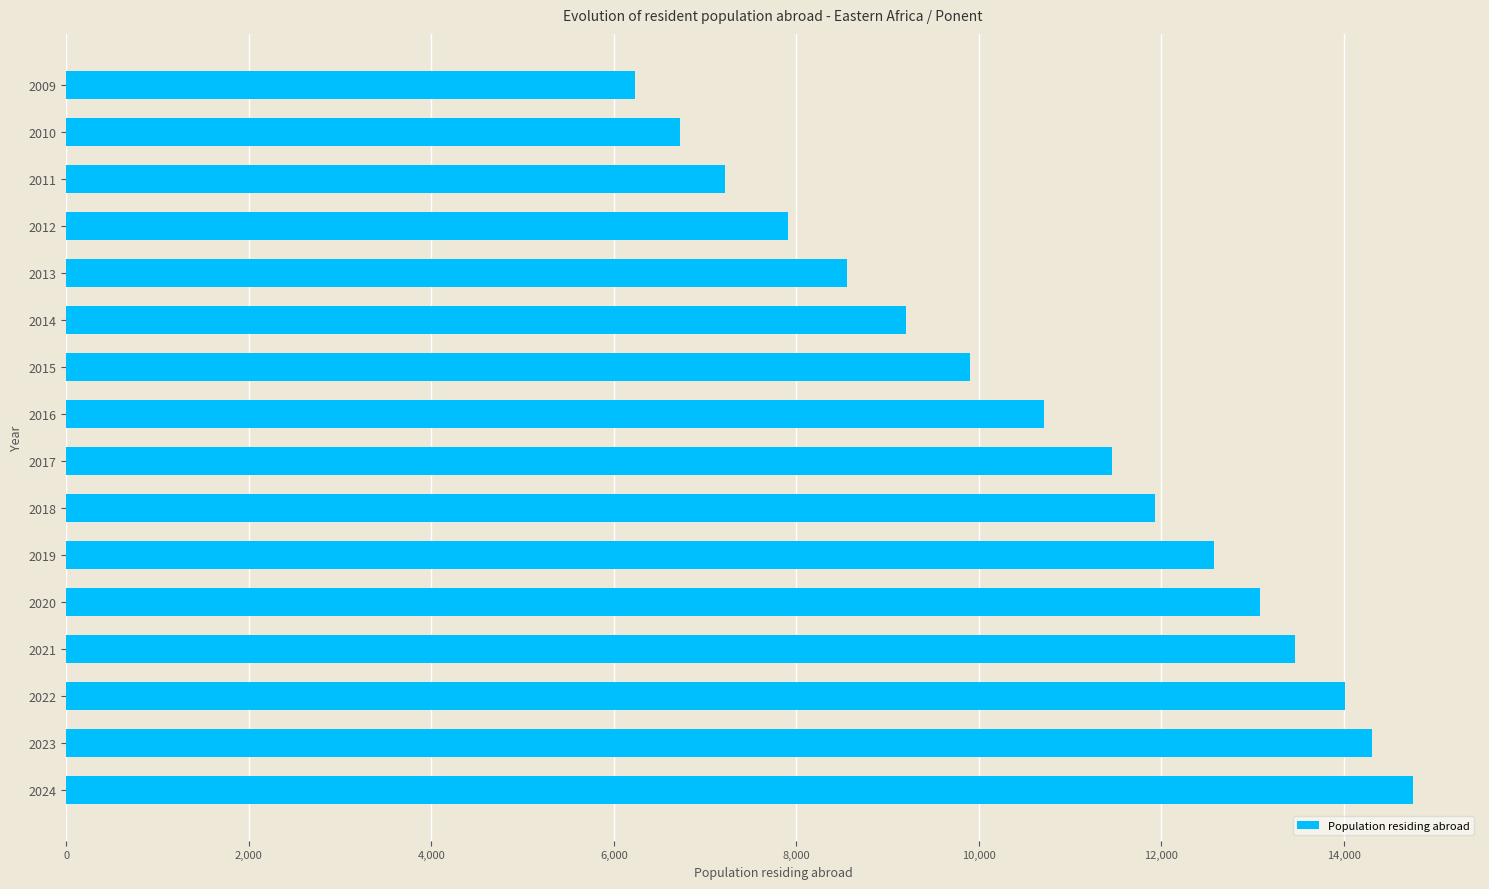

What is the average value?

10752